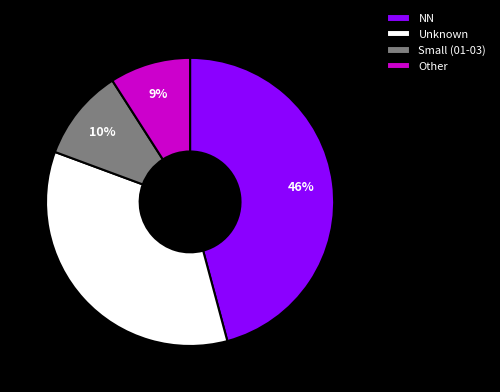

Does Unknown represent more than half of the total?

No